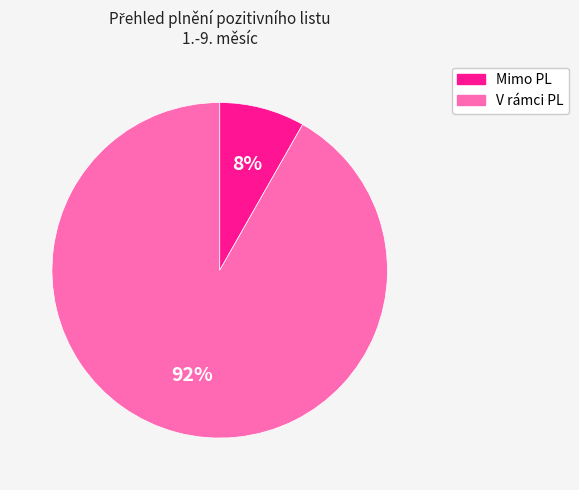

Which has a higher value, V rámci PL or Mimo PL?

V rámci PL